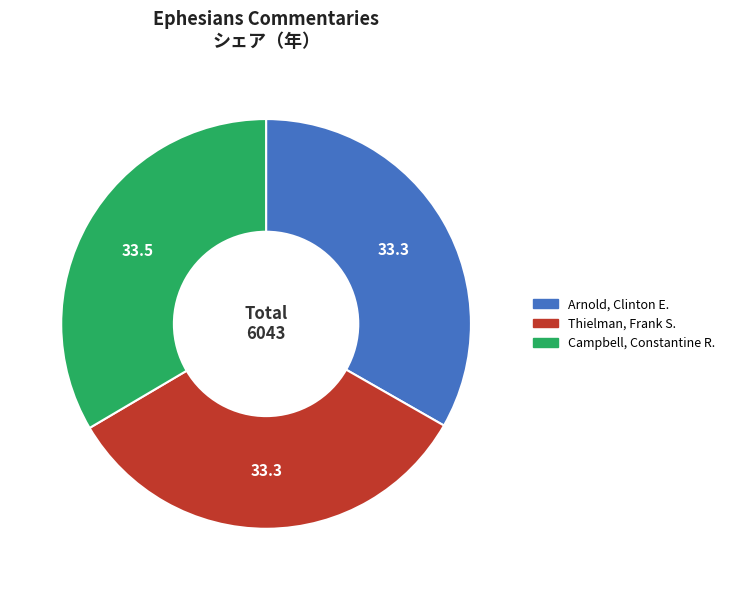

Do Arnold, Clinton E. and Campbell, Constantine R. together represent more than half of the pie?

Yes